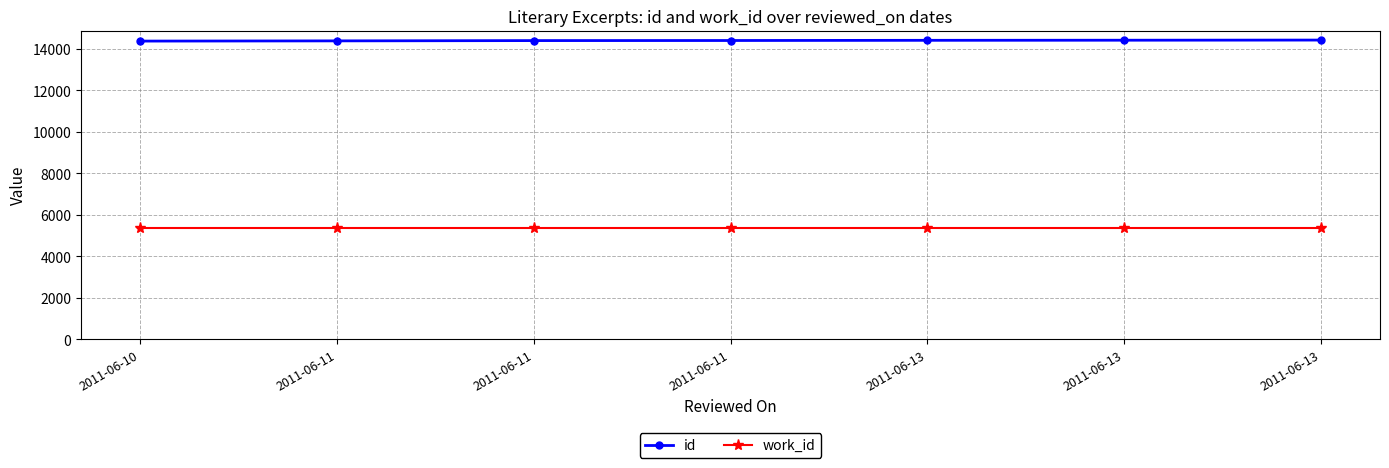

What are all the series names shown in the legend?

id, work_id